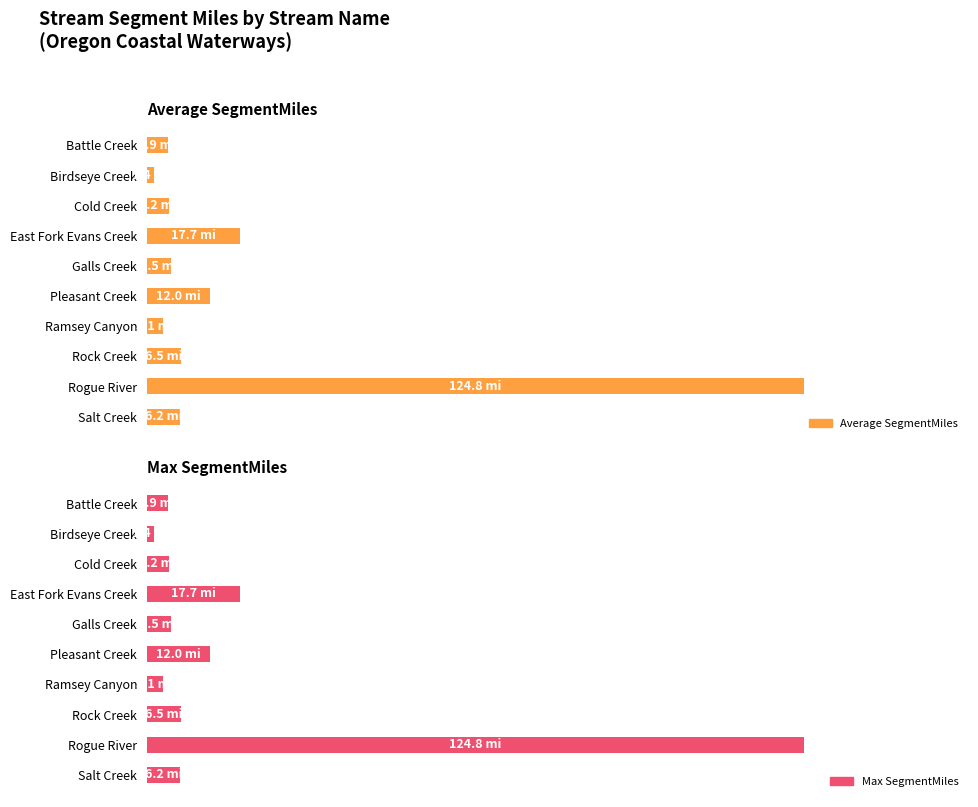

Which series has the widest spread of values?

Average SegmentMiles